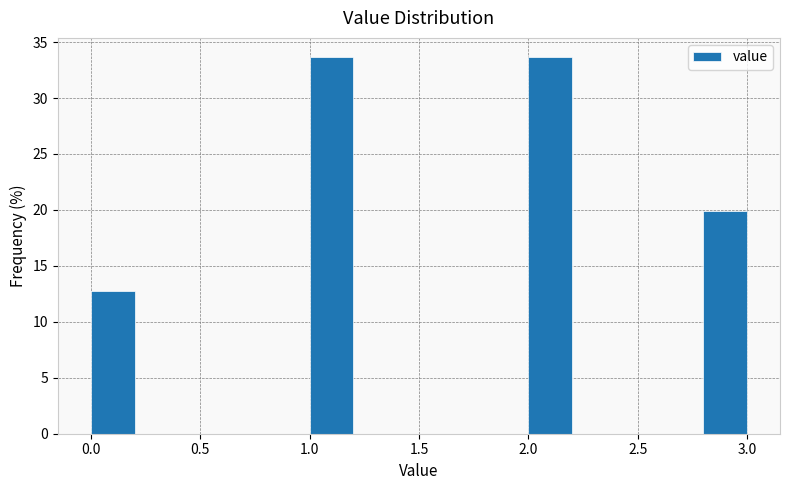

Reading left to right, list every bar in this chart as the range it spans on the x-axis followed by its height. The values are not printed on the chart, so give them approximately, as read against the axis.

0.0 to 0.2: 13.0
0.2 to 0.4: 0
0.4 to 0.6: 0
0.6 to 0.8: 0
0.8 to 1.0: 0
1.0 to 1.2: 33.5
1.2 to 1.4: 0
1.4 to 1.6: 0
1.6 to 1.8: 0
1.8 to 2.0: 0
2.0 to 2.2: 33.5
2.2 to 2.4: 0
2.4 to 2.6: 0
2.6 to 2.8: 0
2.8 to 3.0: 20.0